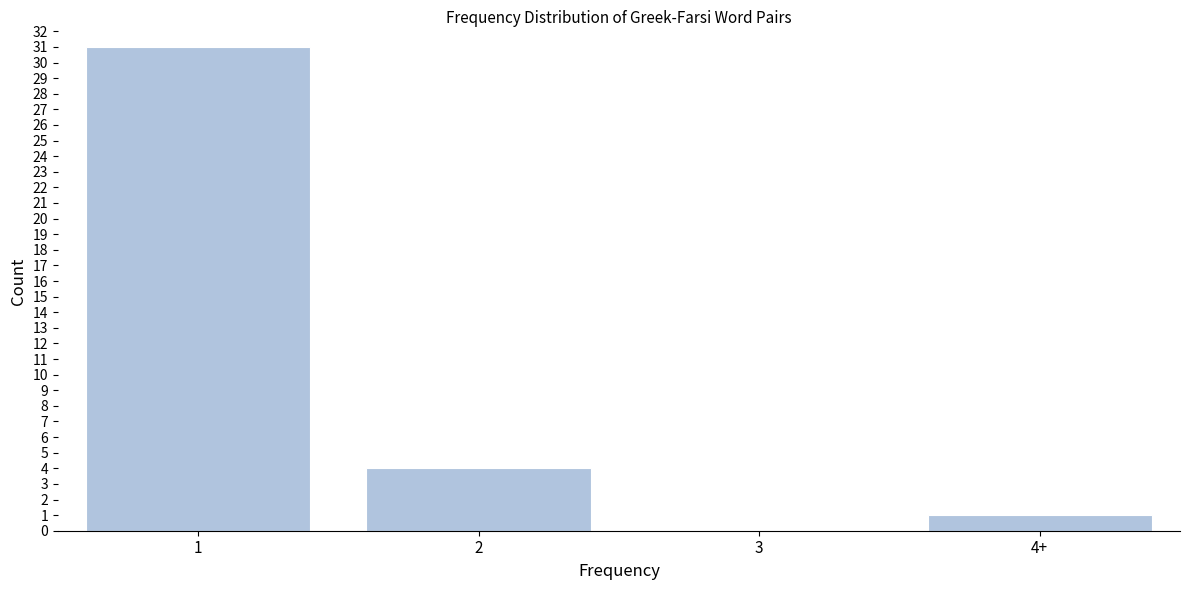

Reading left to right, list all the values displayed in this chart.

1=31	2=4	3=0	4+=1